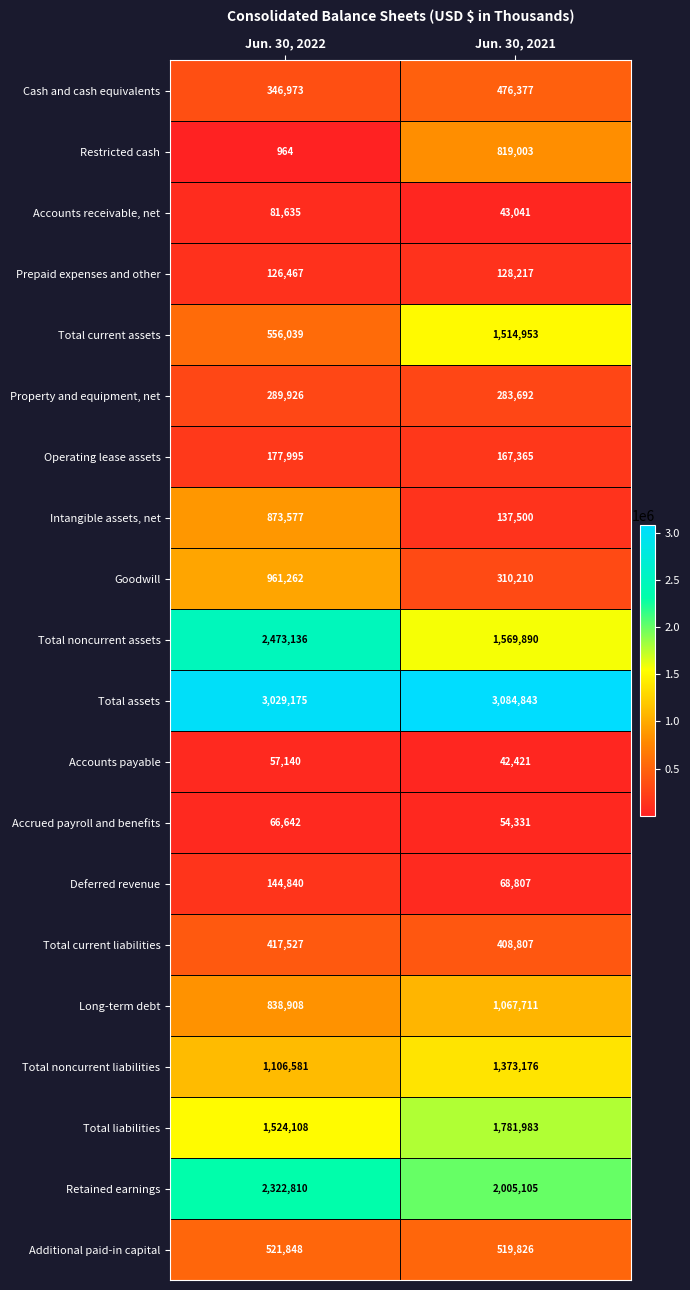

What is the minimum value shown in the chart?

964